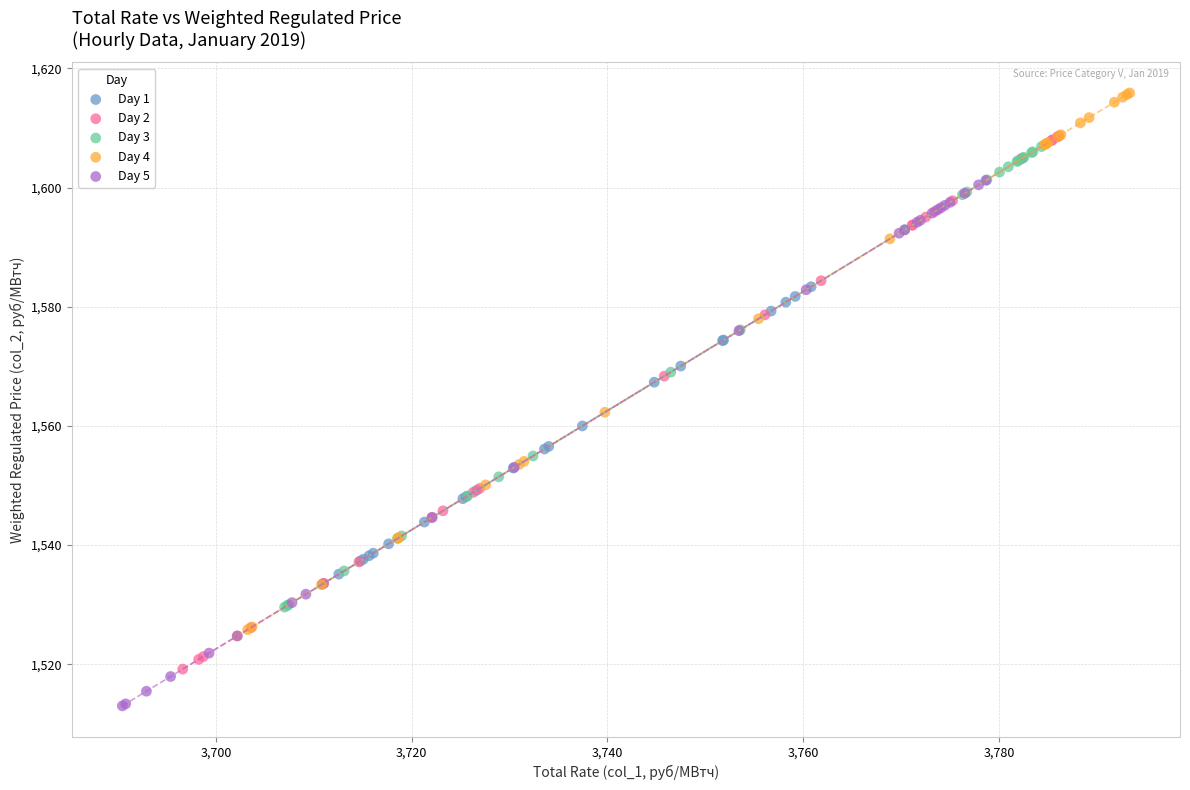

Which series contains the lowest Y value?

Day 5